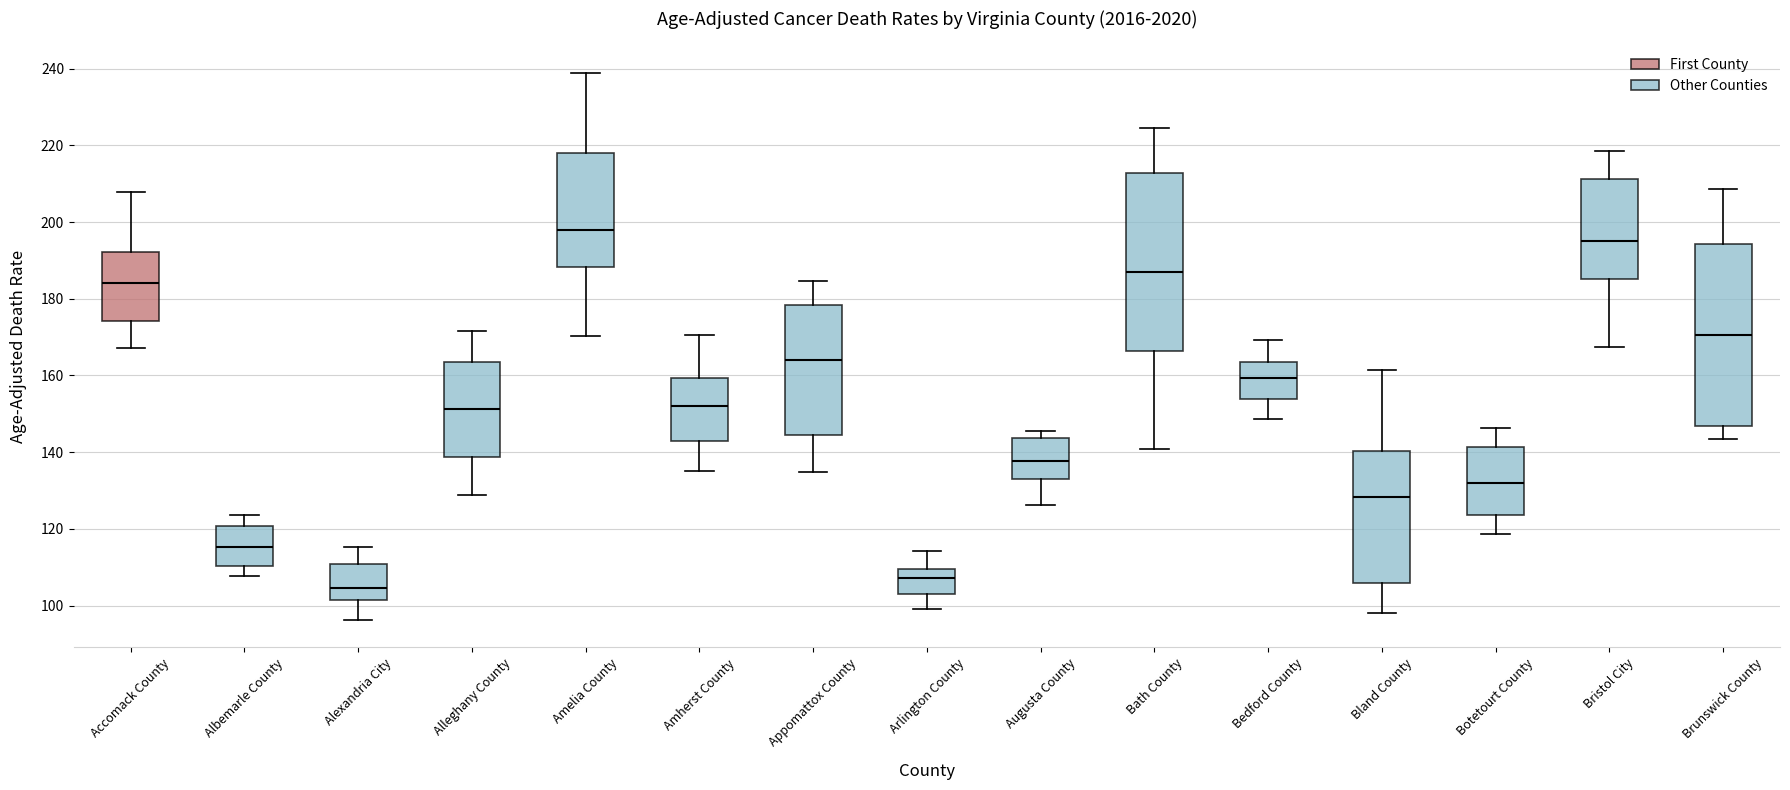

Reading left to right, transcribe this box plot: for each box, give where its median line is, the range the box spans, and where its two whiskers end, as read against the y-axis. The values are not printed on the chart, so give them approximately, as read against the axis.

Accomack County: median 184, box 174 to 192, whiskers 168 to 208
Albemarle County: median 116, box 110 to 120, whiskers 108 to 124
Alexandria City: median 104, box 102 to 110, whiskers 96 to 116
Alleghany County: median 152, box 138 to 164, whiskers 128 to 172
Amelia County: median 198, box 188 to 218, whiskers 170 to 238
Amherst County: median 152, box 142 to 160, whiskers 136 to 170
Appomattox County: median 164, box 144 to 178, whiskers 134 to 184
Arlington County: median 108, box 102 to 110, whiskers 100 to 114
Augusta County: median 138, box 134 to 144, whiskers 126 to 146
Bath County: median 186, box 166 to 212, whiskers 140 to 224
Bedford County: median 160, box 154 to 164, whiskers 148 to 170
Bland County: median 128, box 106 to 140, whiskers 98 to 162
Botetourt County: median 132, box 124 to 142, whiskers 118 to 146
Bristol City: median 194, box 186 to 212, whiskers 168 to 218
Brunswick County: median 170, box 146 to 194, whiskers 144 to 208